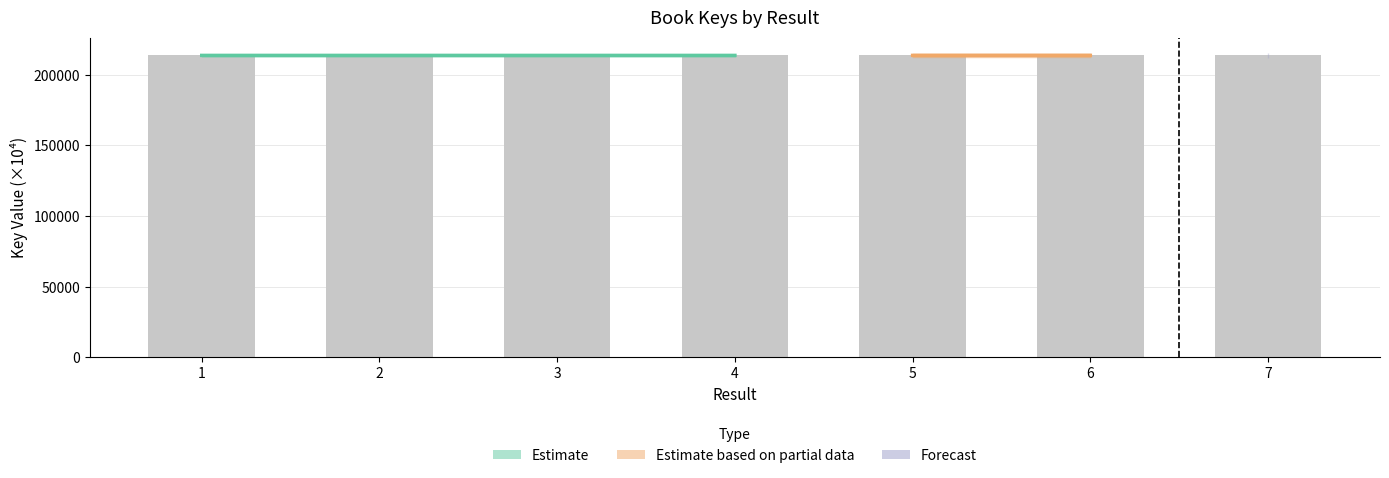

Reading left to right, list all the values displayed in this chart.

1=213768.0	2=213770.5	3=213765.7	4=213766.6	5=213769.5	6=213766.5	7=213768.8